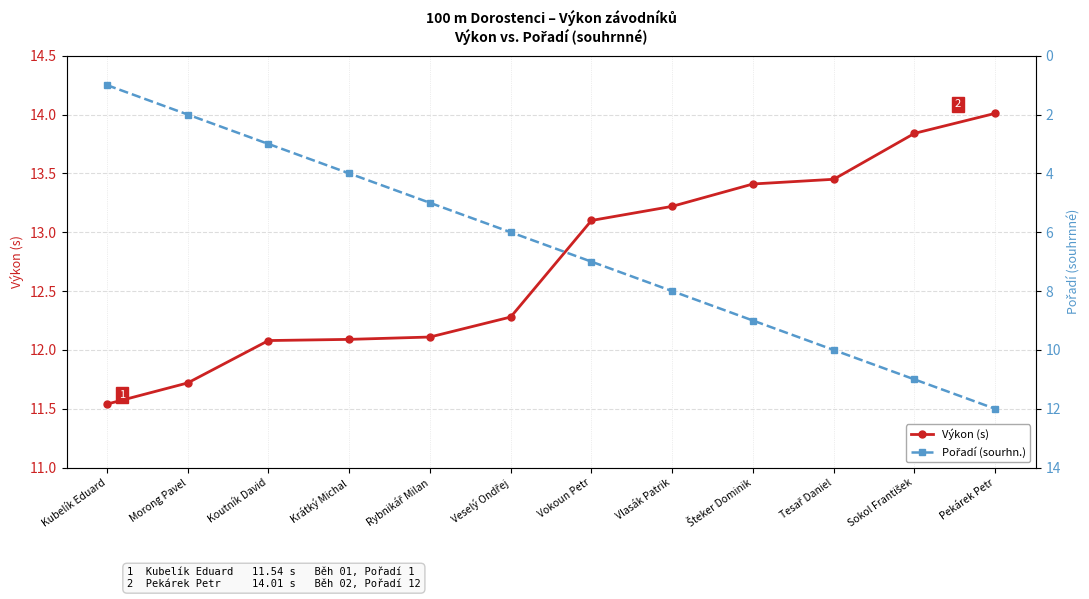

Rank the series at Sokol František from lowest to highest value.

Pořadí (sourhn.), Výkon (s)